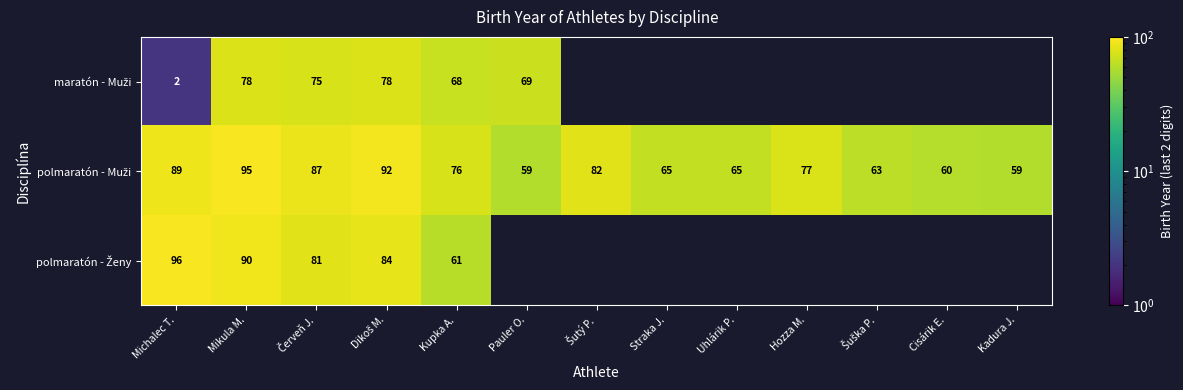

At how many categories does at least one series exceed 11?

13